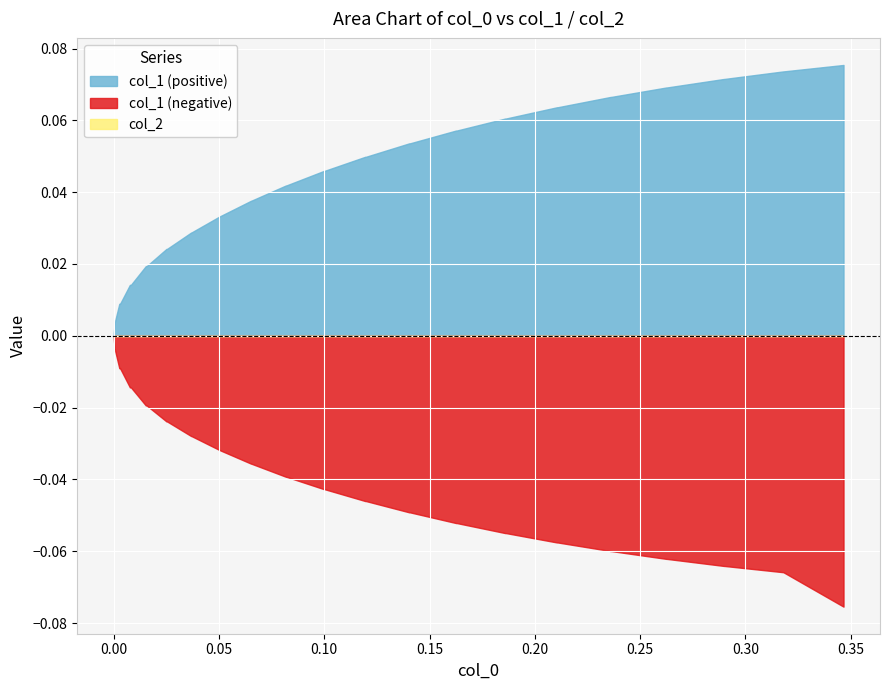

True or false: col_2 and col_1_neg cross at least once.

False